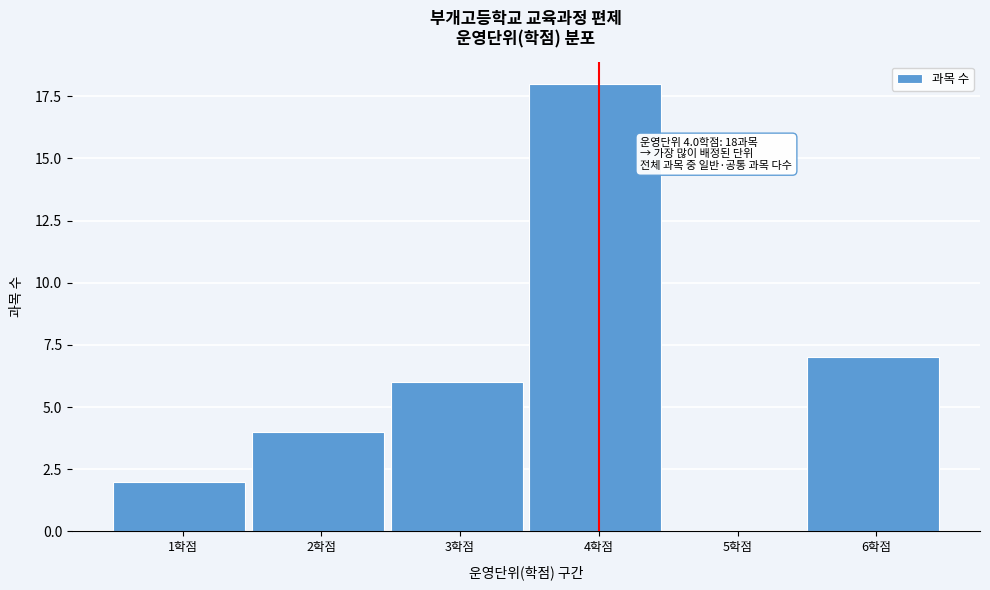

Reading left to right, transcribe all the data shown in this chart.

1학점=2	2학점=4	3학점=6	4학점=18	5학점=0	6학점=7